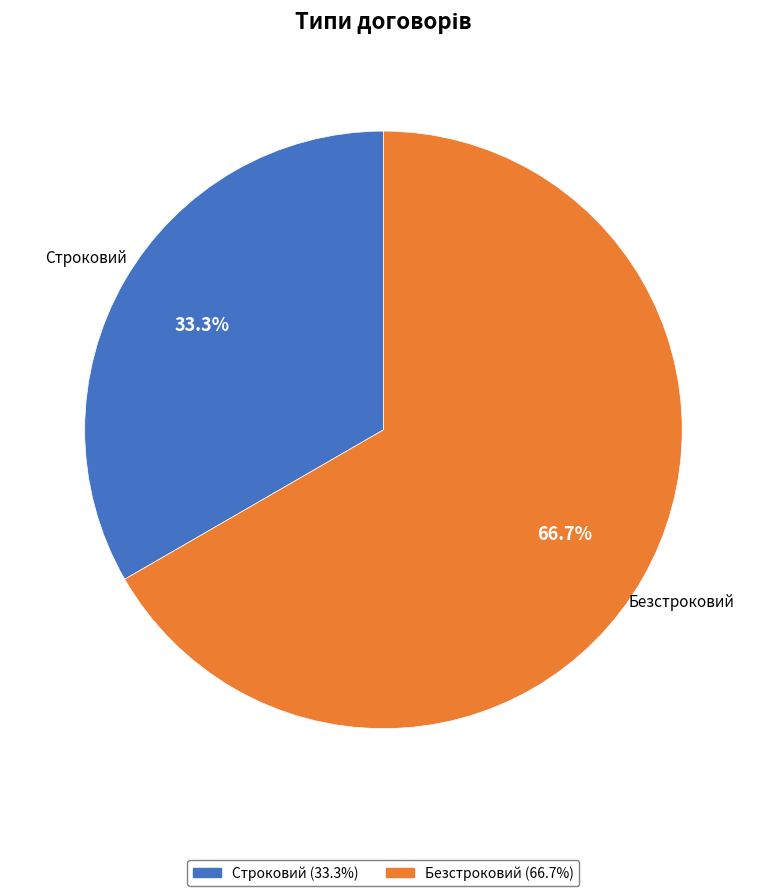

Which has a higher value, Безстроковий or Строковий?

Безстроковий